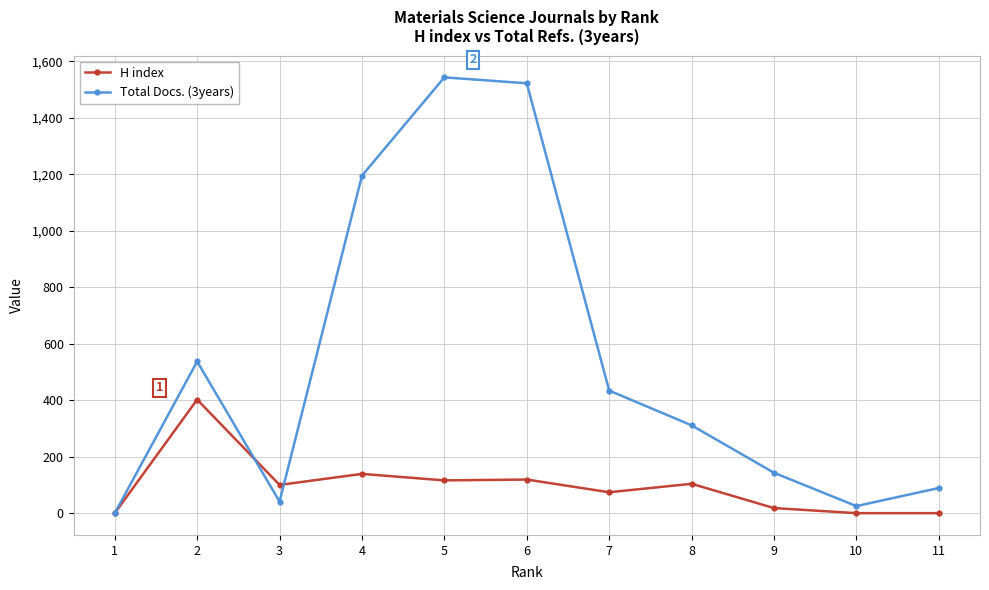

What is the sum of all Total Docs. (3years) values?

5840